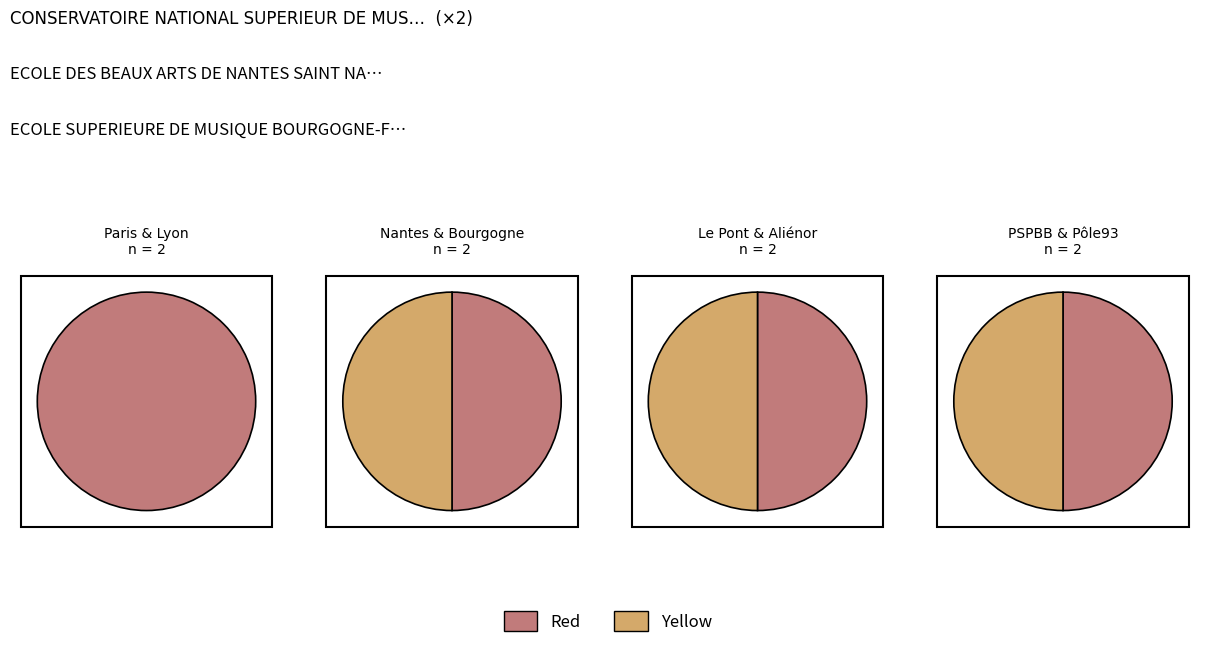

Is 5 the majority of the pie?

No